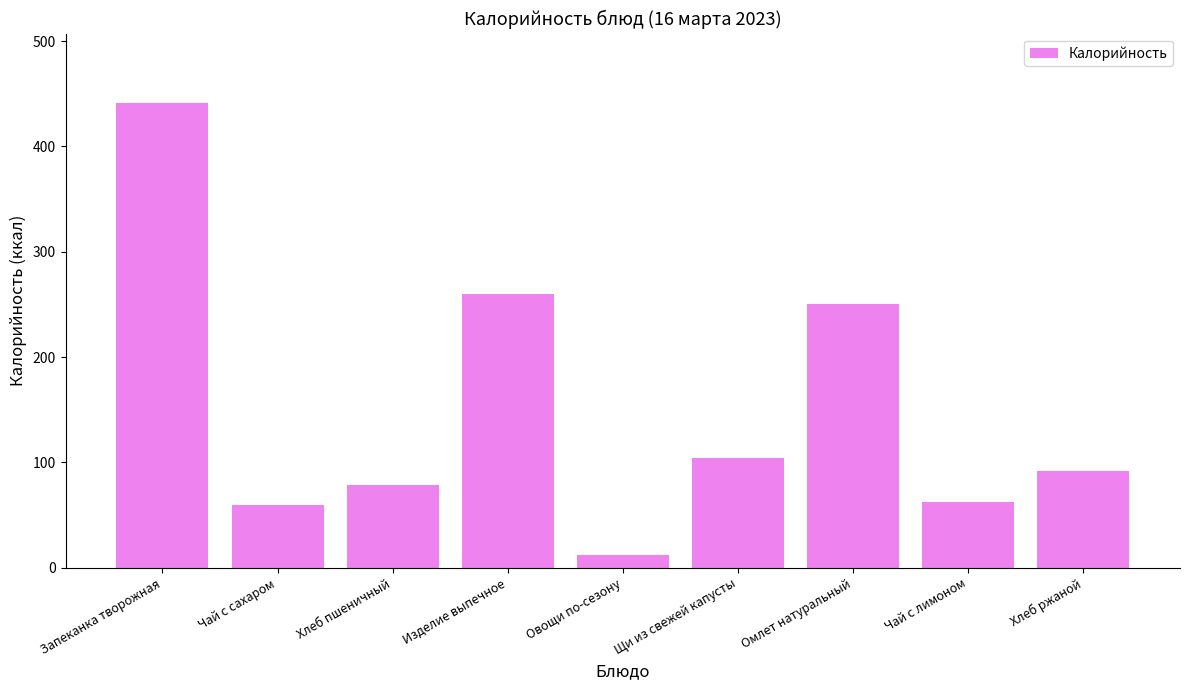

What is the minimum value shown in the chart?

12